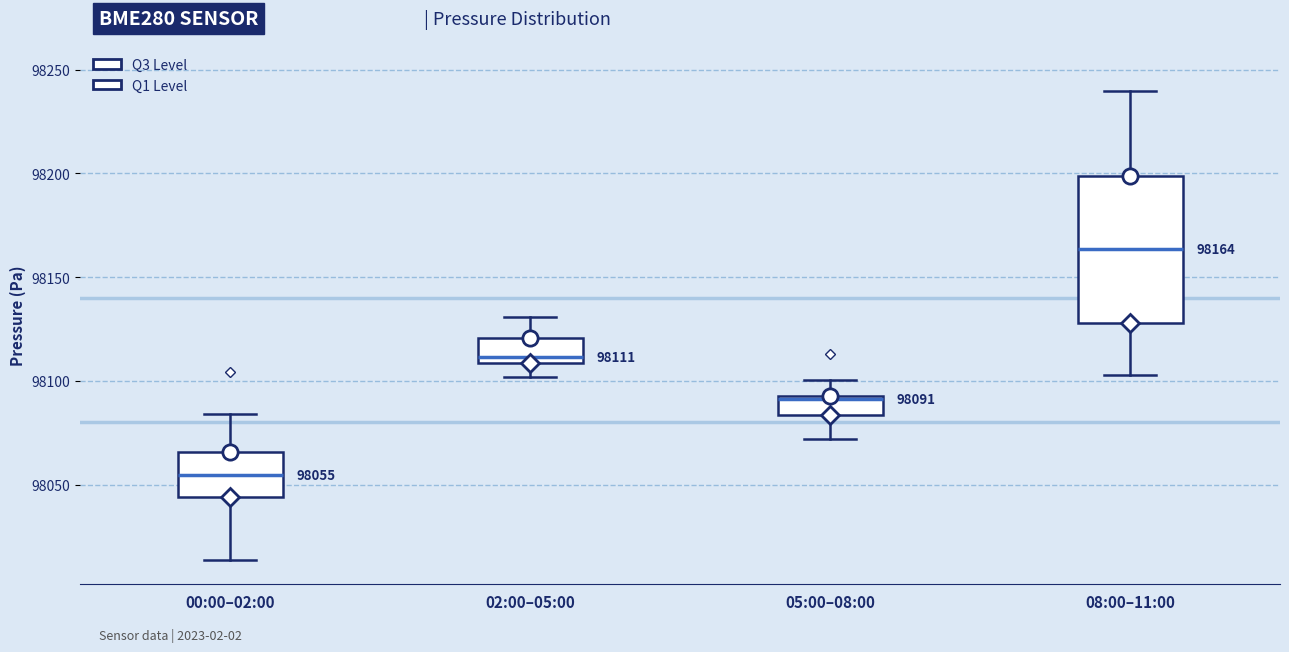

Which box is the tallest, from its lower edge to its upper edge?

08:00–11:00